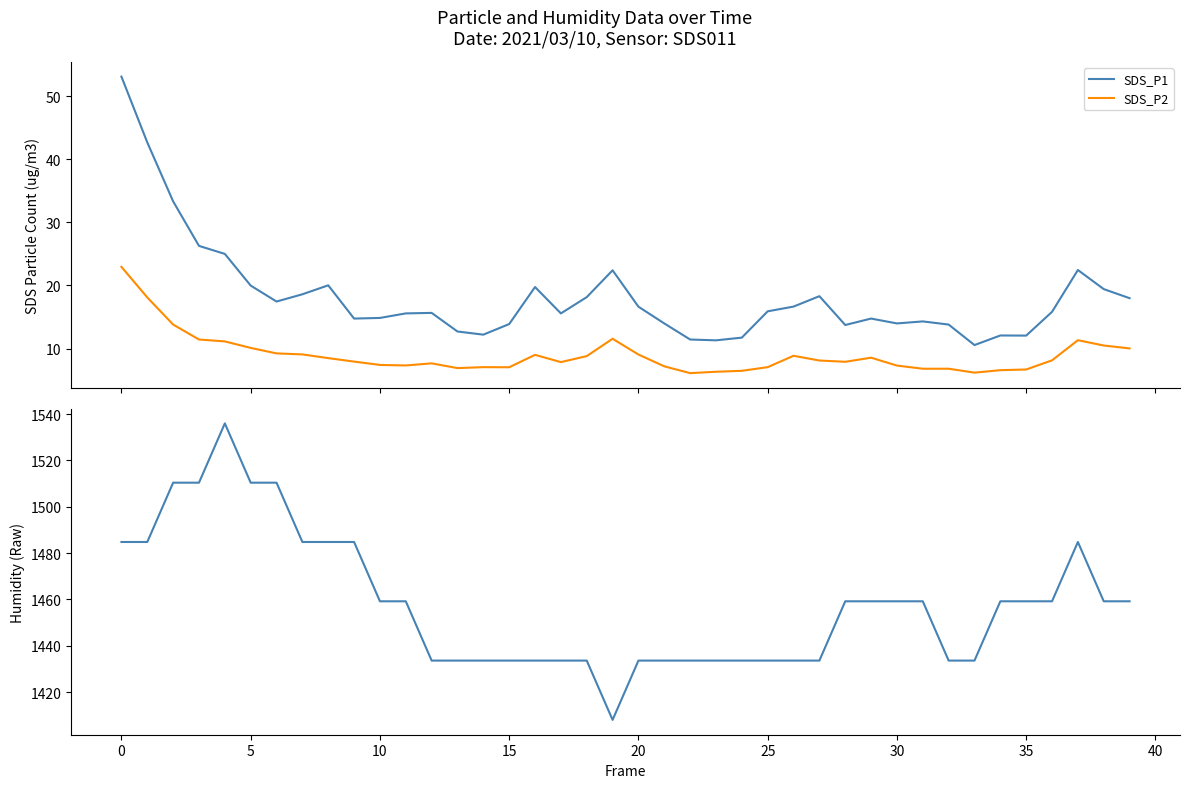

What is the lowest value of the SDS_P2 series?

6.1